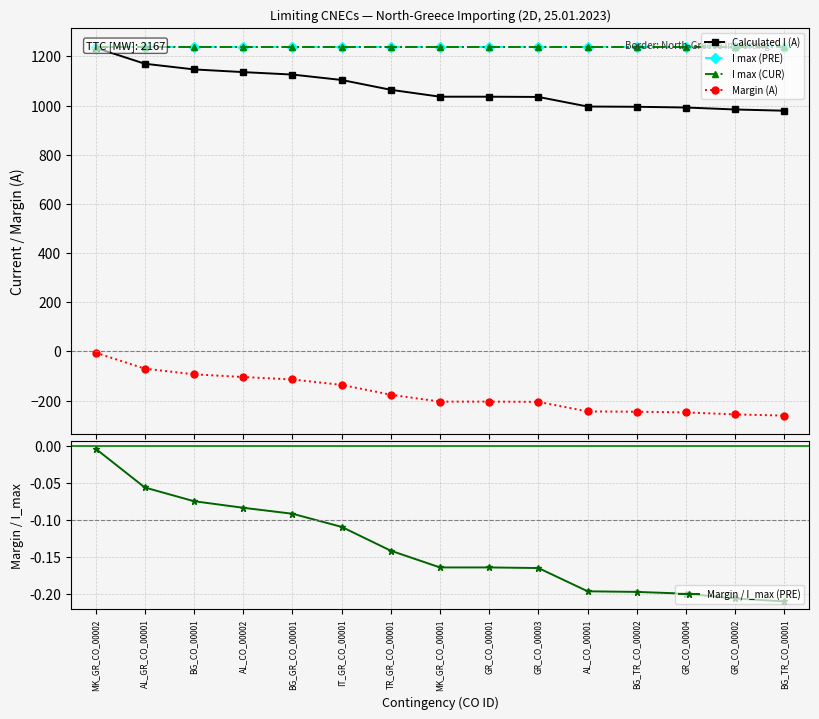

Reading right to left, extract all data points from this chart.

Calculated I (A): BG_TR_CO_00001=979.0	GR_CO_00002=984.0	GR_CO_00004=992.0	BG_TR_CO_00002=995.0	AL_CO_00001=996.0	GR_CO_00003=1035.0	GR_CO_00001=1036.0	MK_GR_CO_00001=1036.0	TR_GR_CO_00001=1064.0	IT_GR_CO_00001=1104.0	BG_GR_CO_00001=1126.0	AL_CO_00002=1136.0	BG_CO_00001=1147.0	AL_GR_CO_00001=1170.0	MK_GR_CO_00002=1235.0
I max (PRE): BG_TR_CO_00001=1240.0	GR_CO_00002=1240.0	GR_CO_00004=1240.0	BG_TR_CO_00002=1240.0	AL_CO_00001=1240.0	GR_CO_00003=1240.0	GR_CO_00001=1240.0	MK_GR_CO_00001=1240.0	TR_GR_CO_00001=1240.0	IT_GR_CO_00001=1240.0	BG_GR_CO_00001=1240.0	AL_CO_00002=1240.0	BG_CO_00001=1240.0	AL_GR_CO_00001=1240.0	MK_GR_CO_00002=1240.0
I max (CUR): BG_TR_CO_00001=1240.0	GR_CO_00002=1240.0	GR_CO_00004=1240.0	BG_TR_CO_00002=1240.0	AL_CO_00001=1240.0	GR_CO_00003=1240.0	GR_CO_00001=1240.0	MK_GR_CO_00001=1240.0	TR_GR_CO_00001=1240.0	IT_GR_CO_00001=1240.0	BG_GR_CO_00001=1240.0	AL_CO_00002=1240.0	BG_CO_00001=1240.0	AL_GR_CO_00001=1240.0	MK_GR_CO_00002=1240.0
Margin (A): BG_TR_CO_00001=-261.0	GR_CO_00002=-256.0	GR_CO_00004=-248.0	BG_TR_CO_00002=-245.0	AL_CO_00001=-244.0	GR_CO_00003=-205.0	GR_CO_00001=-204.0	MK_GR_CO_00001=-204.0	TR_GR_CO_00001=-176.0	IT_GR_CO_00001=-136.0	BG_GR_CO_00001=-114.0	AL_CO_00002=-104.0	BG_CO_00001=-93.0	AL_GR_CO_00001=-70.0	MK_GR_CO_00002=-5.0
Margin / I_max (PRE): BG_TR_CO_00001=-0.2	GR_CO_00002=-0.2	GR_CO_00004=-0.2	BG_TR_CO_00002=-0.2	AL_CO_00001=-0.2	GR_CO_00003=-0.2	GR_CO_00001=-0.2	MK_GR_CO_00001=-0.2	TR_GR_CO_00001=-0.1	IT_GR_CO_00001=-0.1	BG_GR_CO_00001=-0.1	AL_CO_00002=-0.1	BG_CO_00001=-0.1	AL_GR_CO_00001=-0.1	MK_GR_CO_00002=-0.0